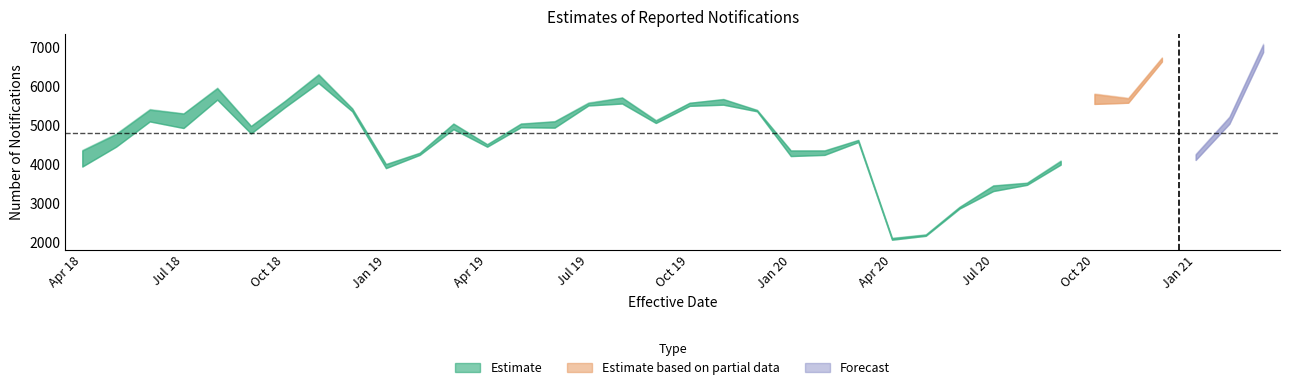

What is the difference between the third values at 12 and second?

270